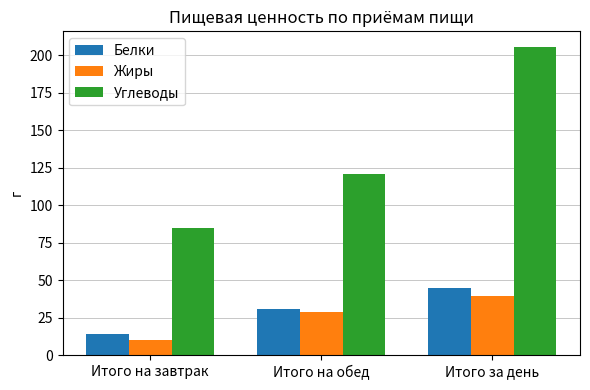

Is it true that Углеводы equals 84.9 at Итого на завтрак?

True